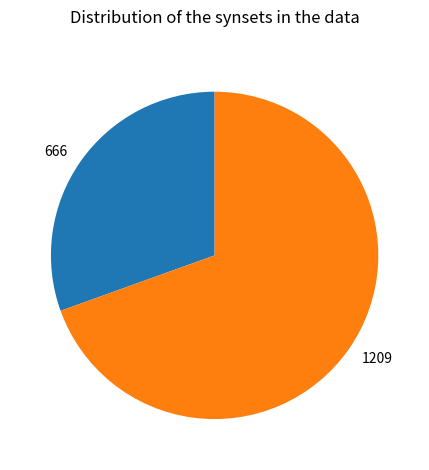

Rank the categories by value from highest to lowest.

1209, 666